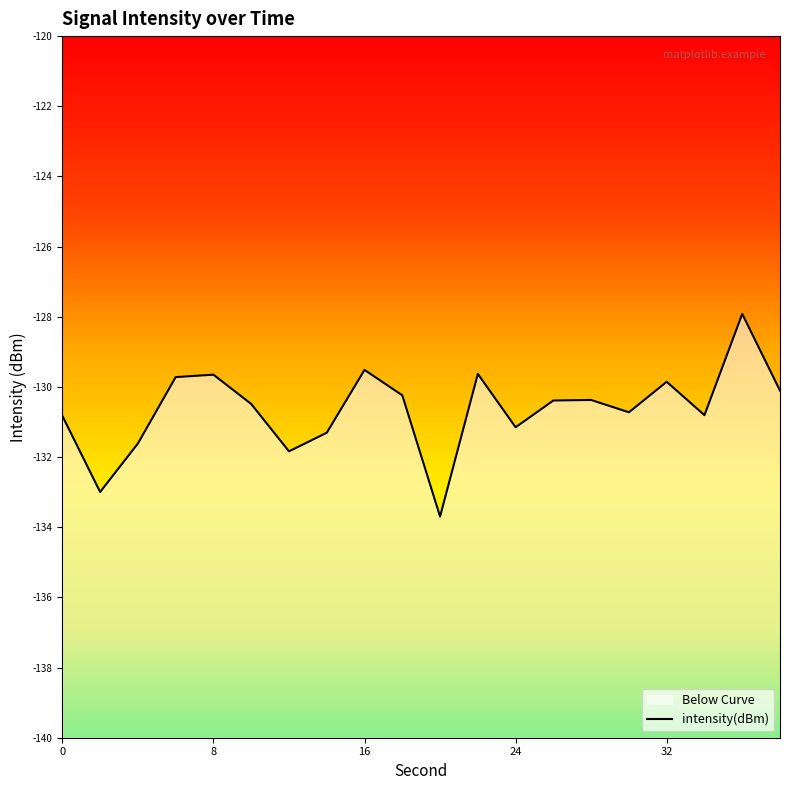

What is the approximate value at 2?

-133.0